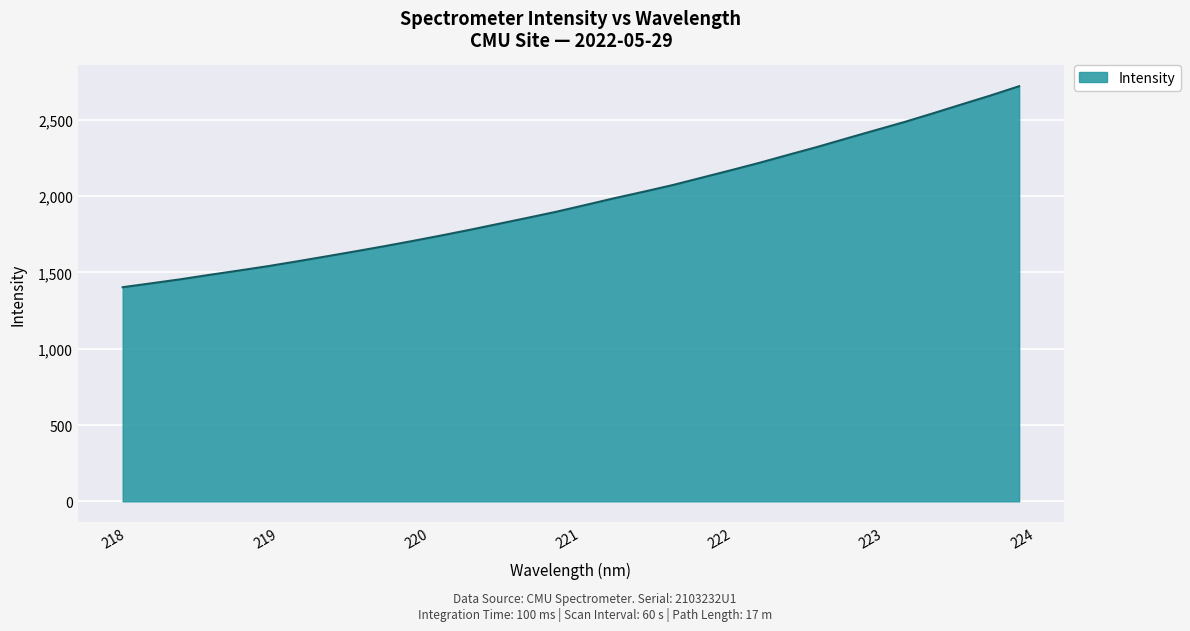

What is the maximum value shown in the chart?

2720.2